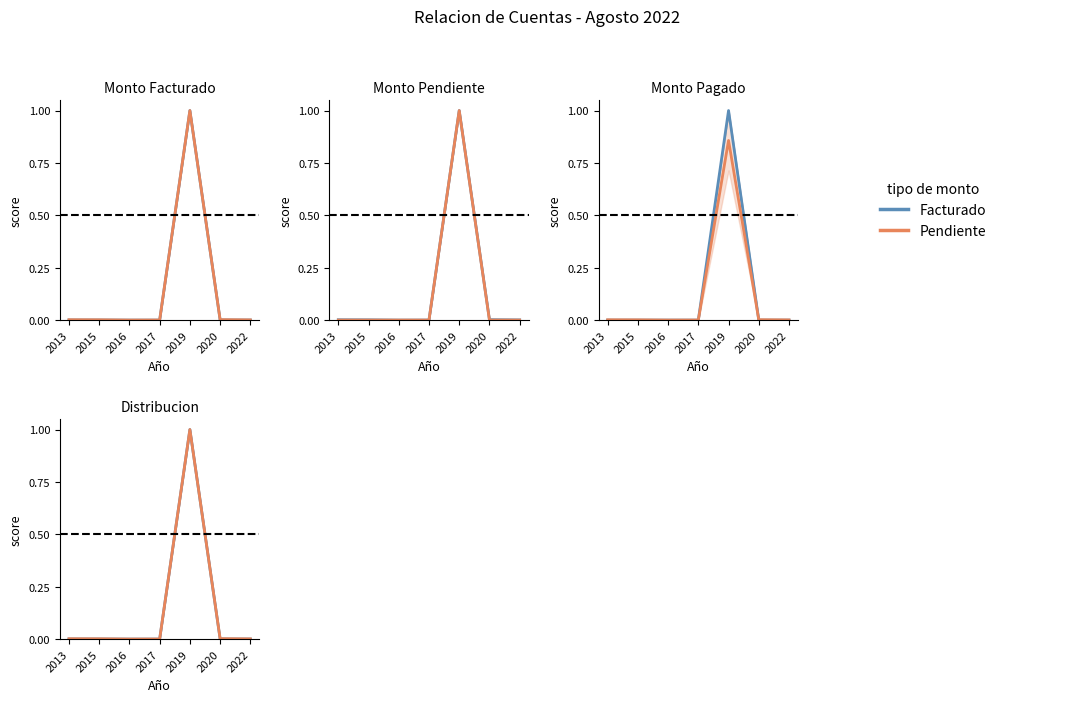

At which category does the chart reach its minimum across all series?

2016